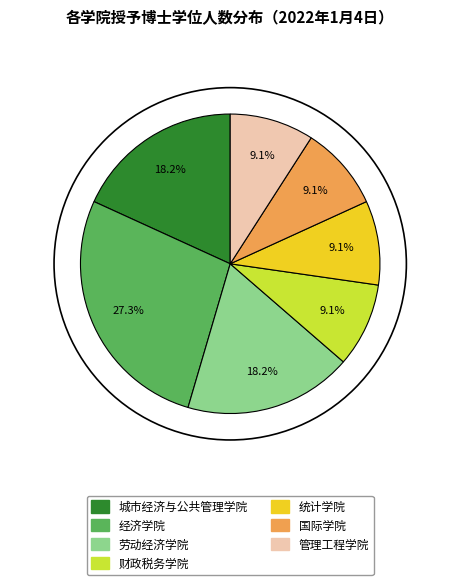

How many segments does this pie chart have?

7